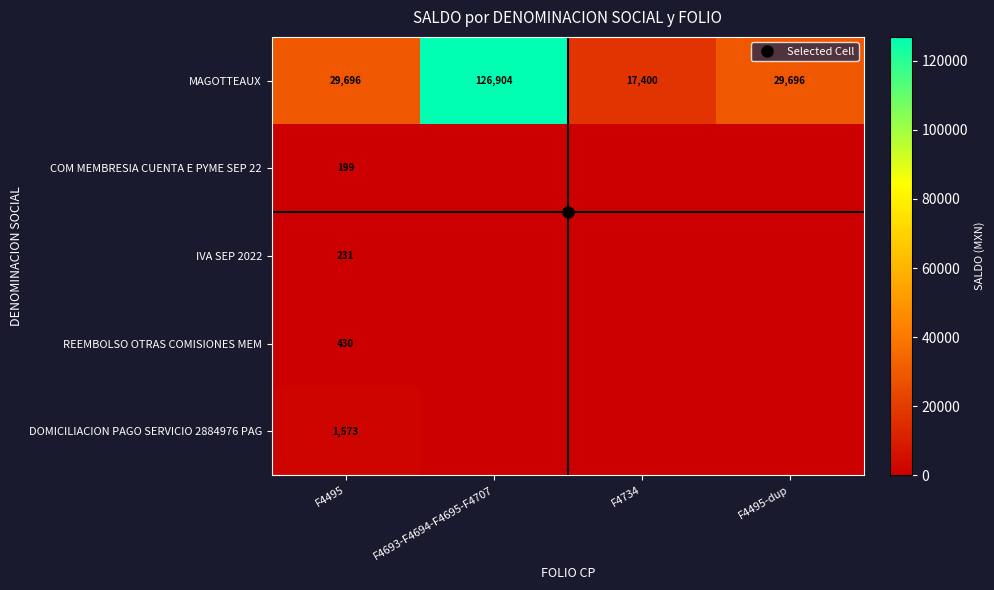

How many data points does each series have?

4